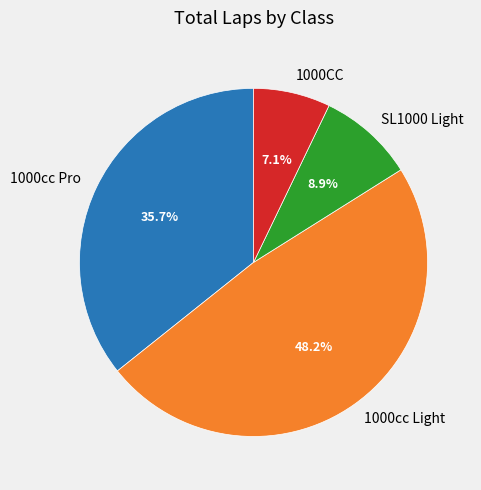

Combined, do 1000CC and SL1000 Light account for over 50%?

No